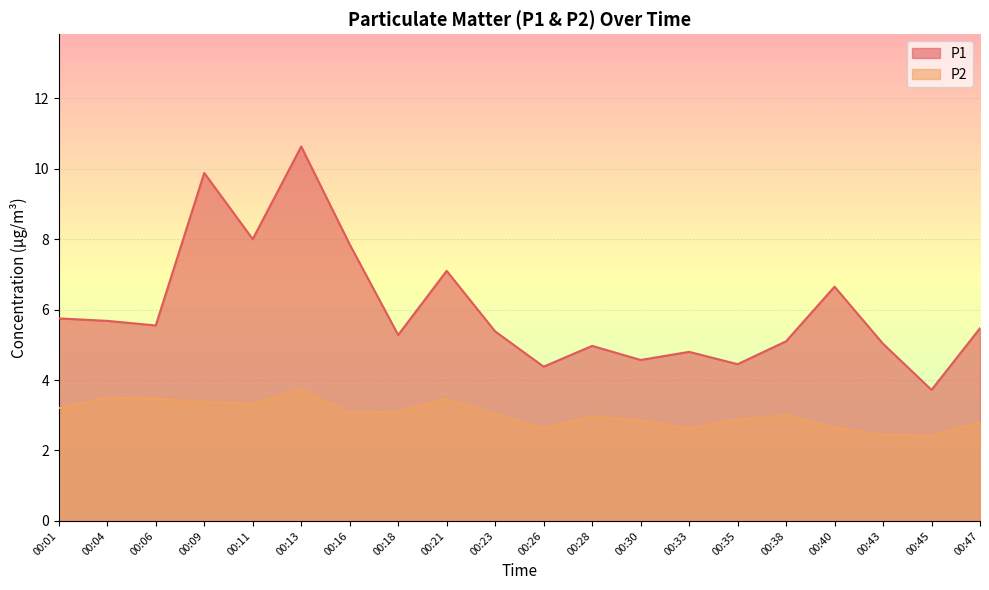

True or false: P1 and P2 cross at least once.

False